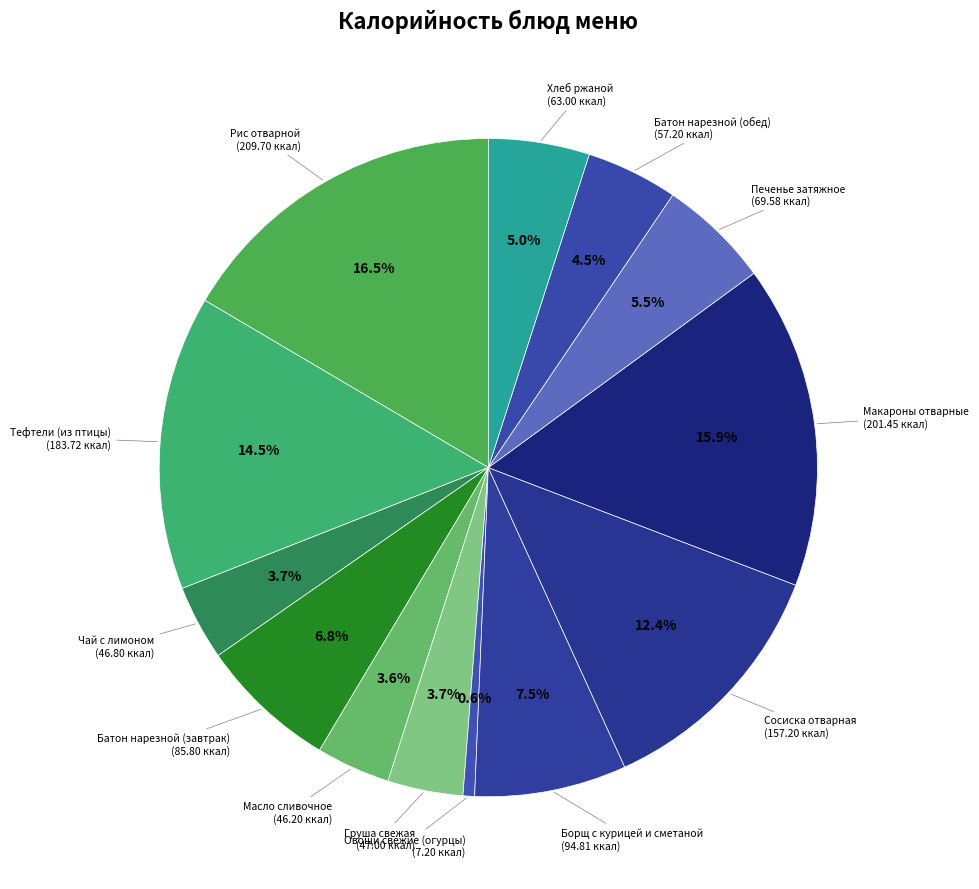

Is there a majority slice in this chart?

No